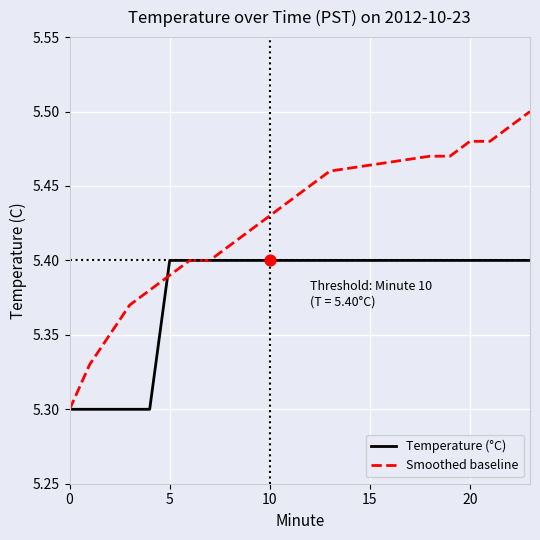

At how many categories does at least one series exceed 5?

20